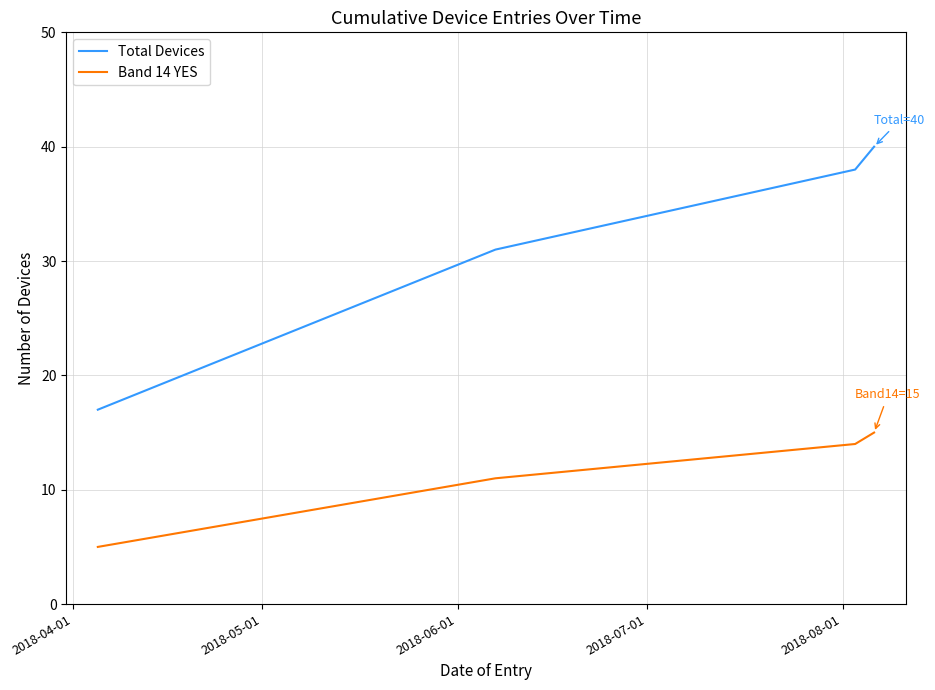

What is the maximum value shown in the chart?

40